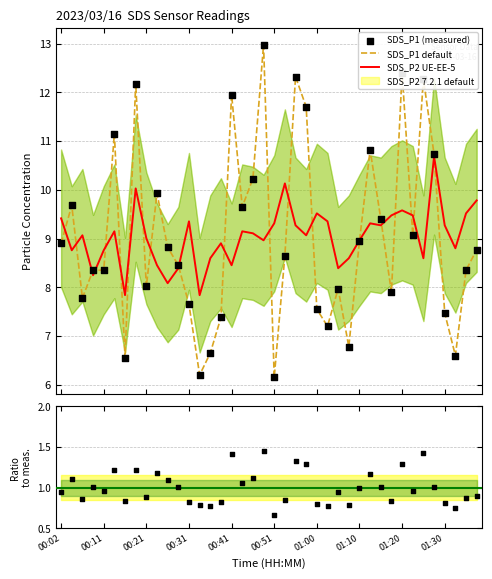

Is the value of SDS_P1 at 01:27 greater than the value of SDS_P2 at 00:21?

Yes